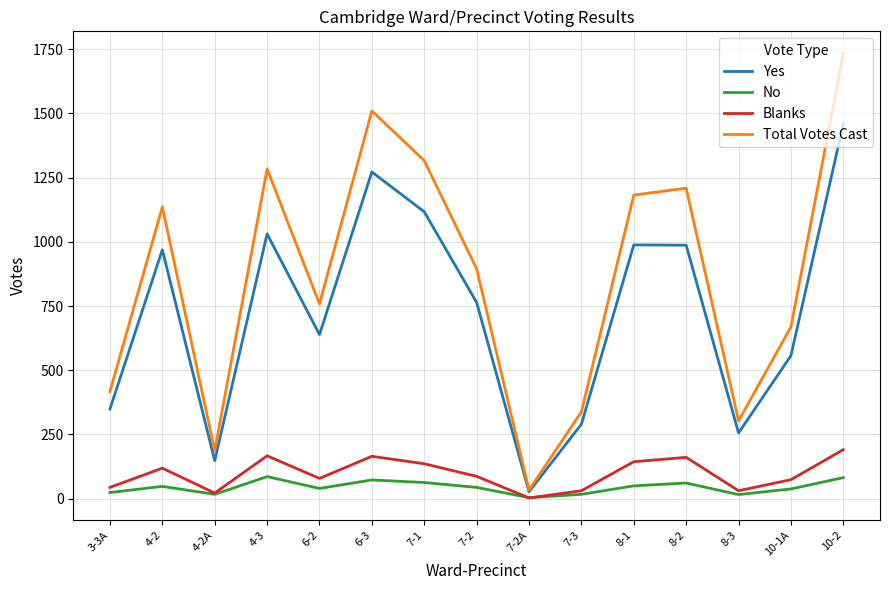

What is the total value across all series at 8-3?

606